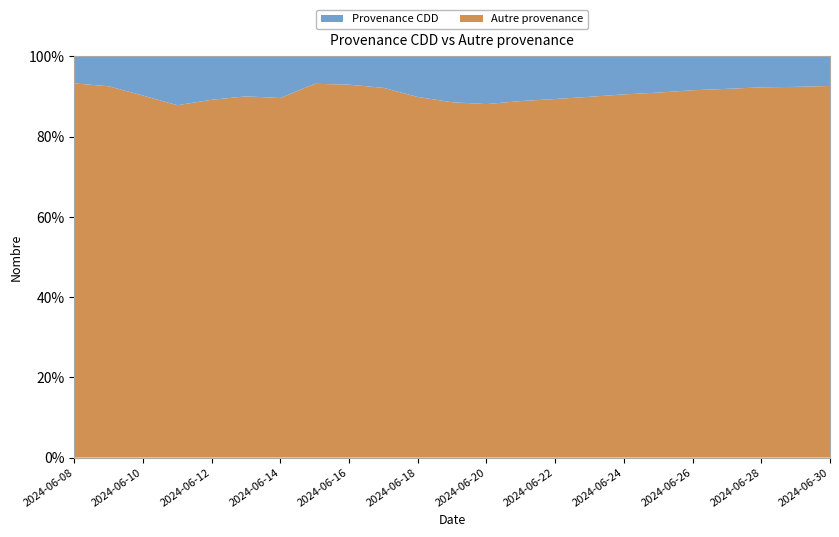

Reading right to left, extract all data points from this chart.

Provenance CDD: 2024-06-30=65	2024-06-29=68	2024-06-28=70	2024-06-27=75	2024-06-26=80	2024-06-25=88	2024-06-24=95	2024-06-23=105	2024-06-22=115	2024-06-21=125	2024-06-20=140	2024-06-19=130	2024-06-18=110	2024-06-17=78	2024-06-16=65	2024-06-15=62	2024-06-14=116	2024-06-13=116	2024-06-12=124	2024-06-11=151	2024-06-10=114	2024-06-09=72	2024-06-08=63
Autre provenance: 2024-06-30=820	2024-06-29=830	2024-06-28=840	2024-06-27=855	2024-06-26=870	2024-06-25=890	2024-06-24=910	2024-06-23=940	2024-06-22=970	2024-06-21=1000	2024-06-20=1040	2024-06-19=1010	2024-06-18=980	2024-06-17=920	2024-06-16=860	2024-06-15=849	2024-06-14=1005	2024-06-13=1051	2024-06-12=1025	2024-06-11=1092	2024-06-10=1056	2024-06-09=899	2024-06-08=876